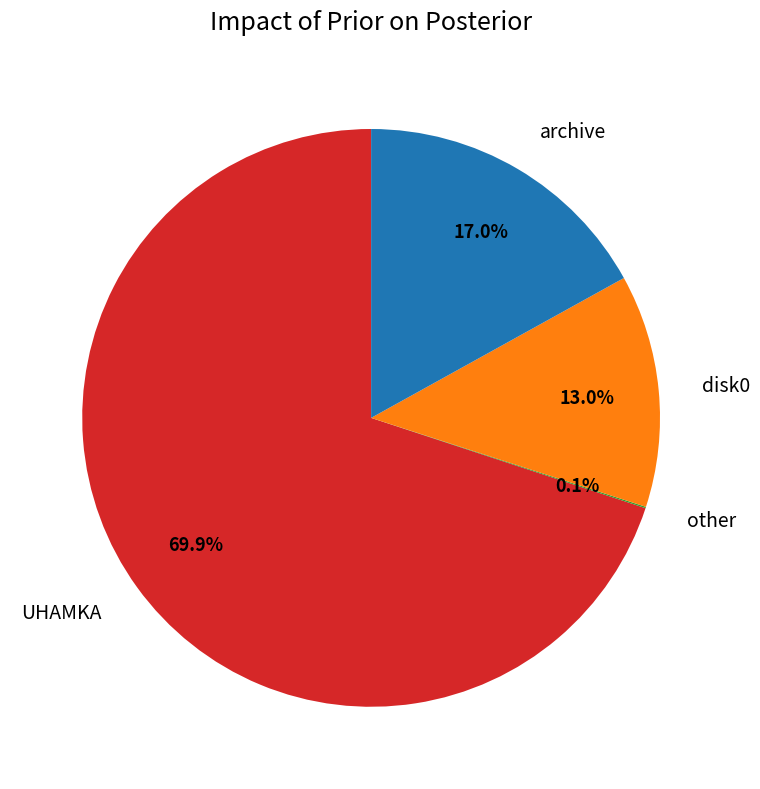

What percentage is the UHAMKA slice, to the nearest percent?

70%